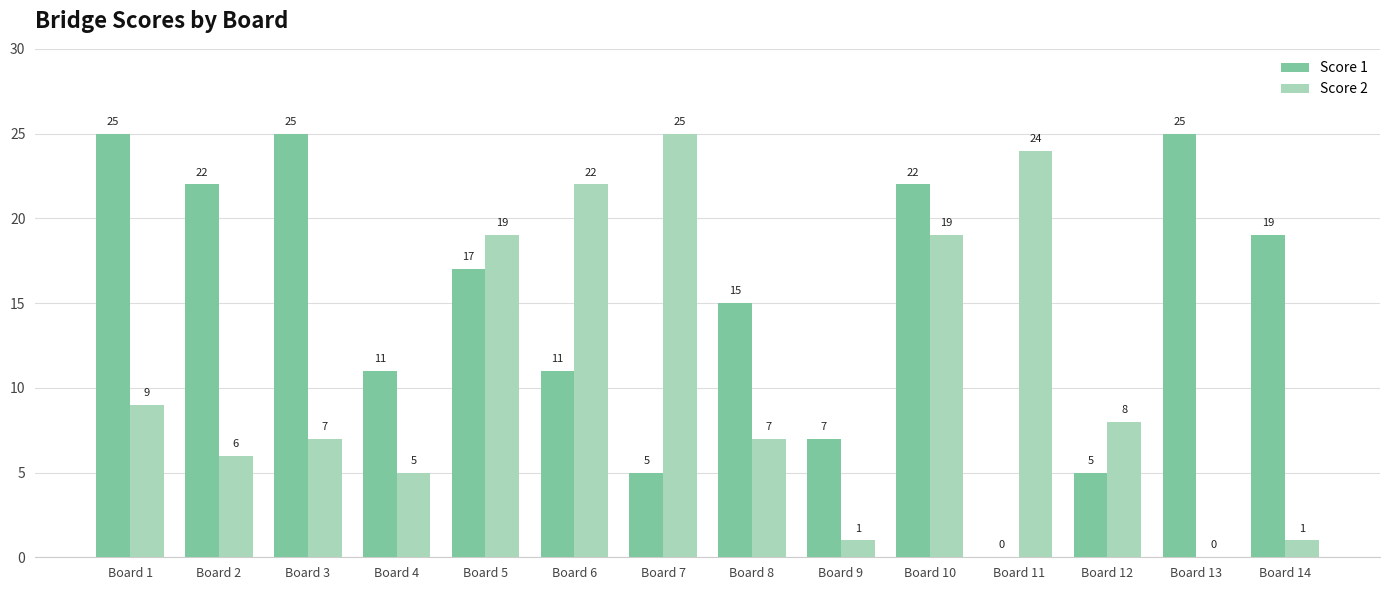

Which series has the largest total across all categories?

Score 1